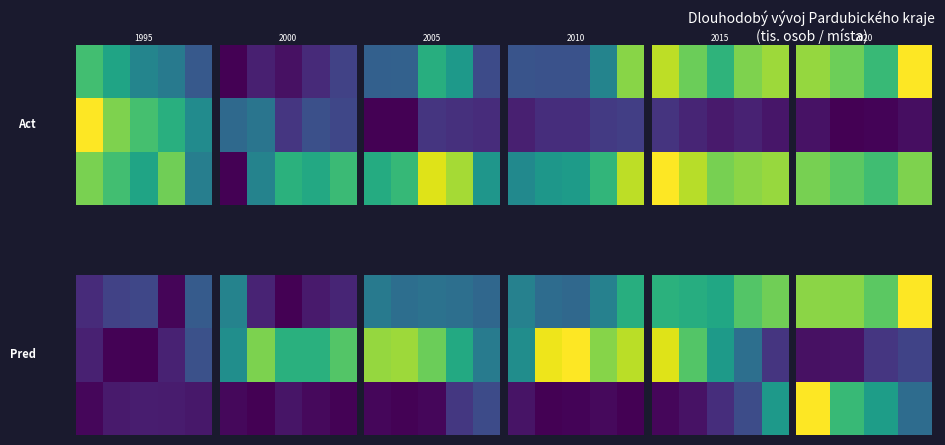

What is the total value across all series at 1?

1.5